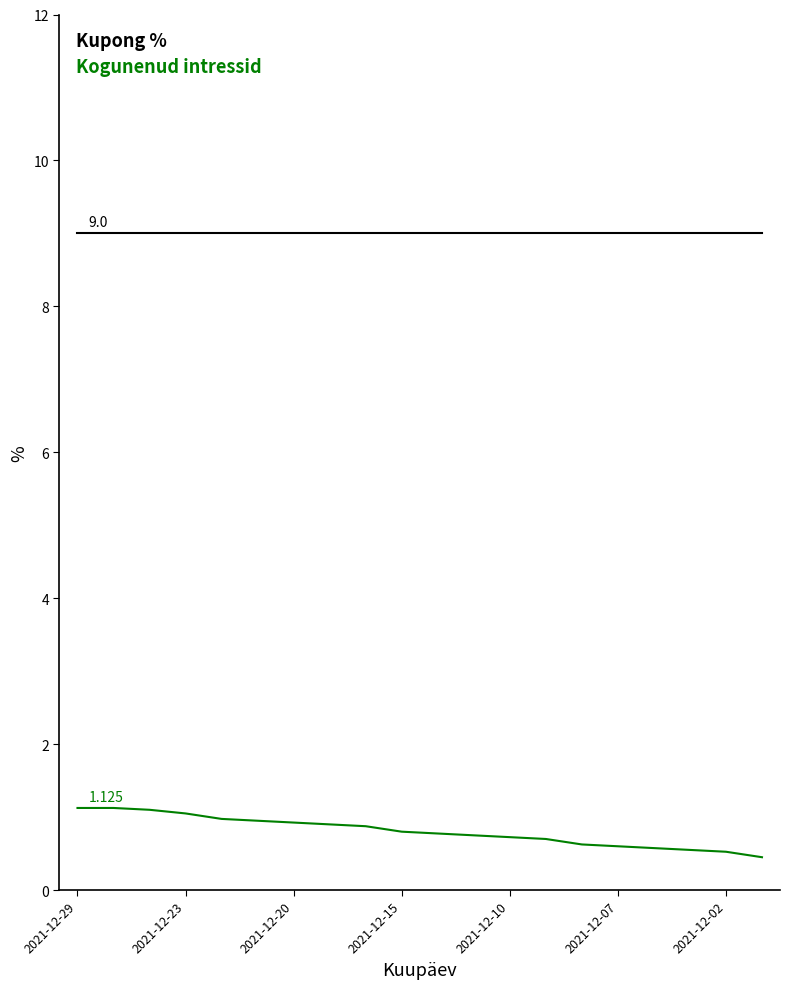

Does the chart display data point markers on the line(s)?

No